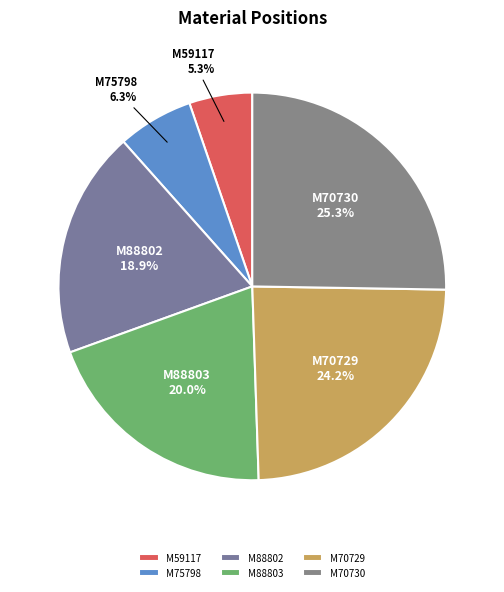

Which category has the smallest portion of the pie?

M59117